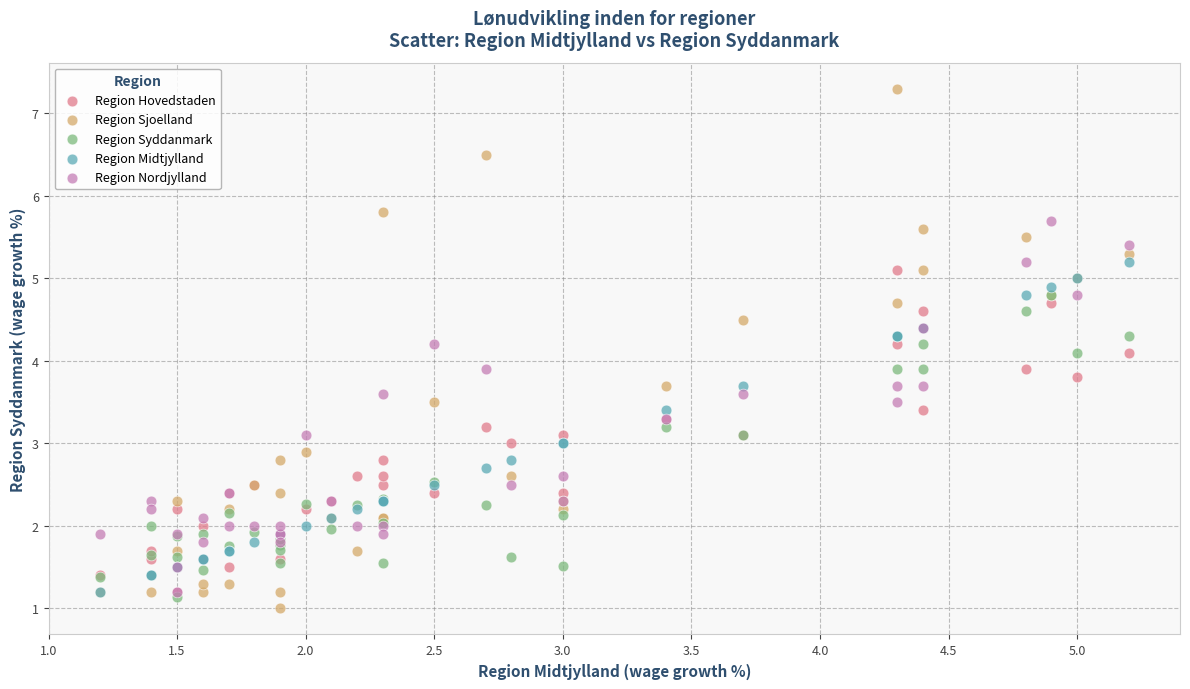

Which series has the widest spread of Y values?

Region Sjoelland